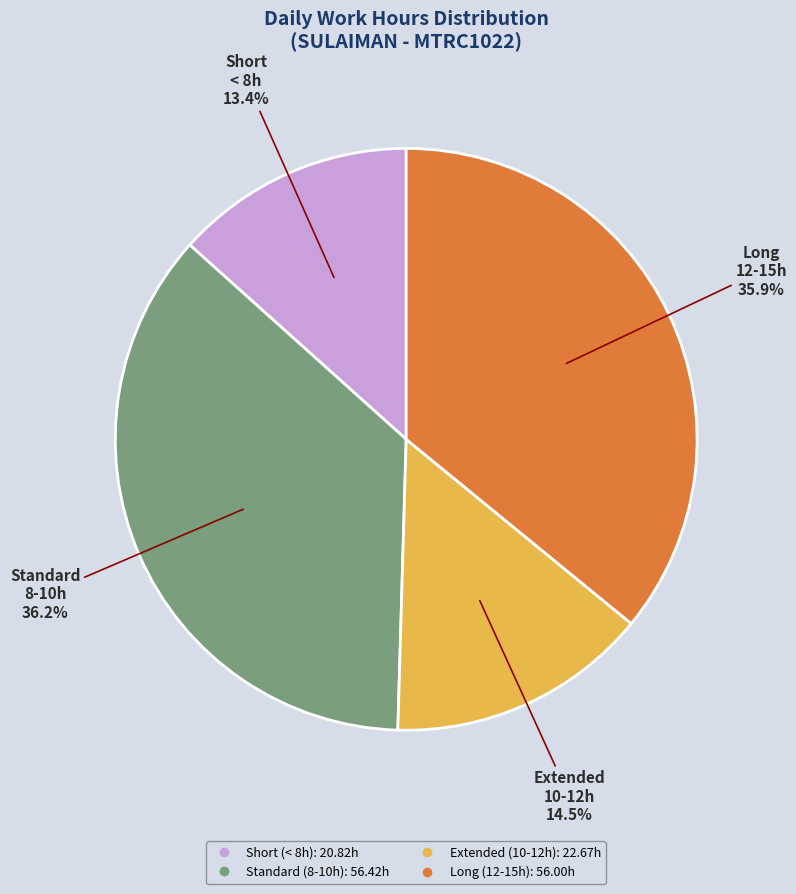

Is there a majority slice in this chart?

No